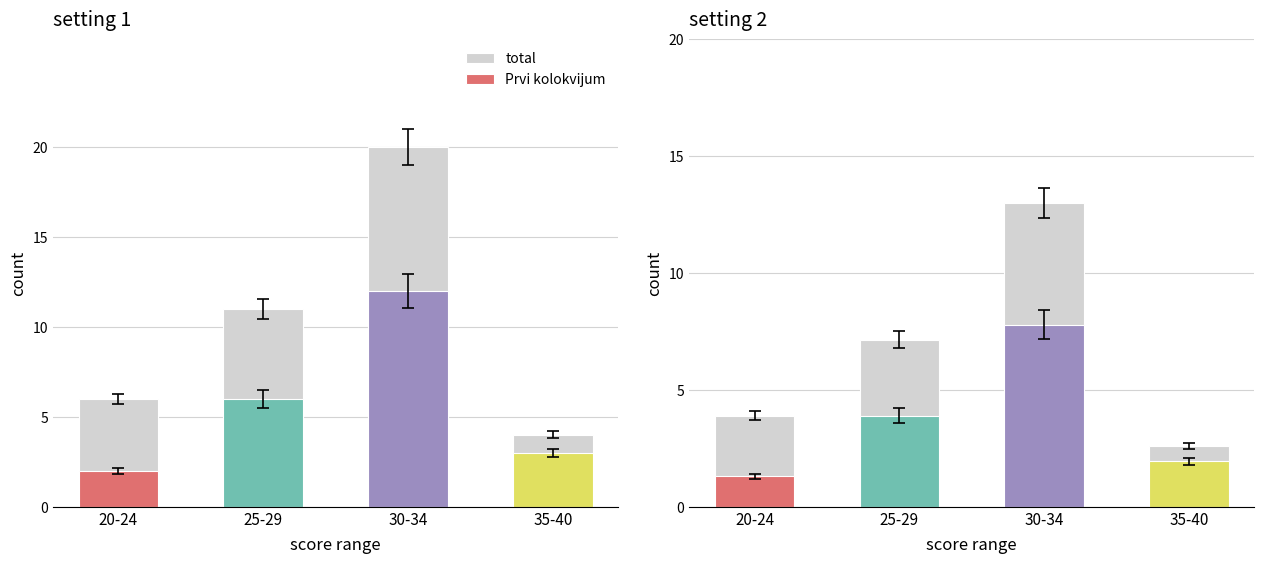

Rank the series by their maximum value, from highest to lowest.

total, První kolokvijum